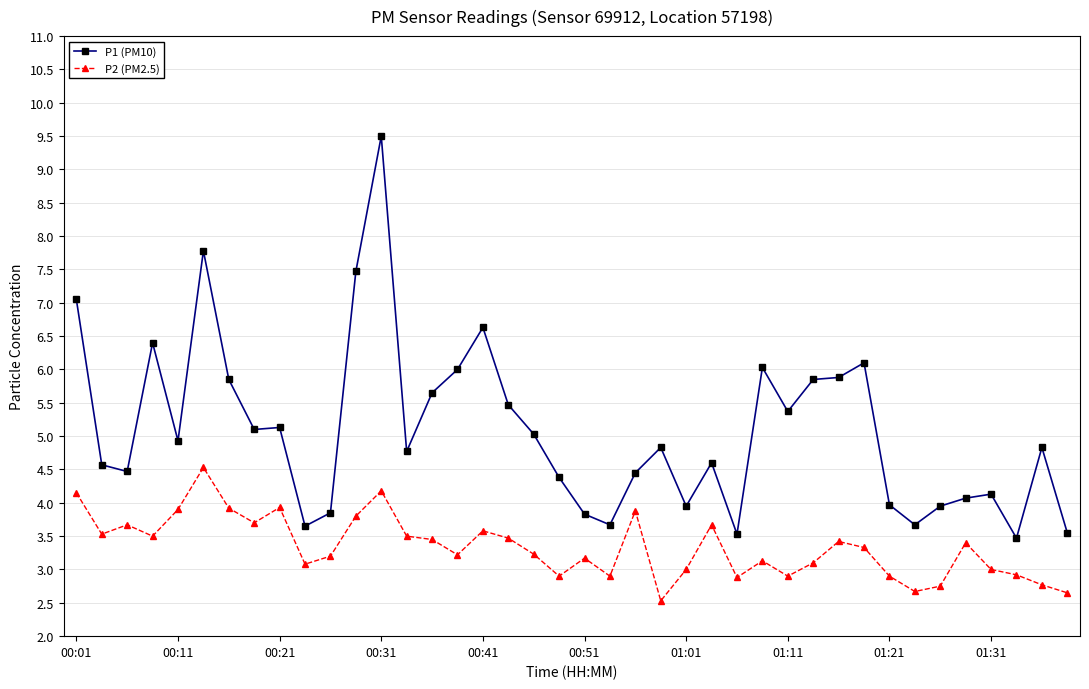

How many lines are shown in the chart?

2